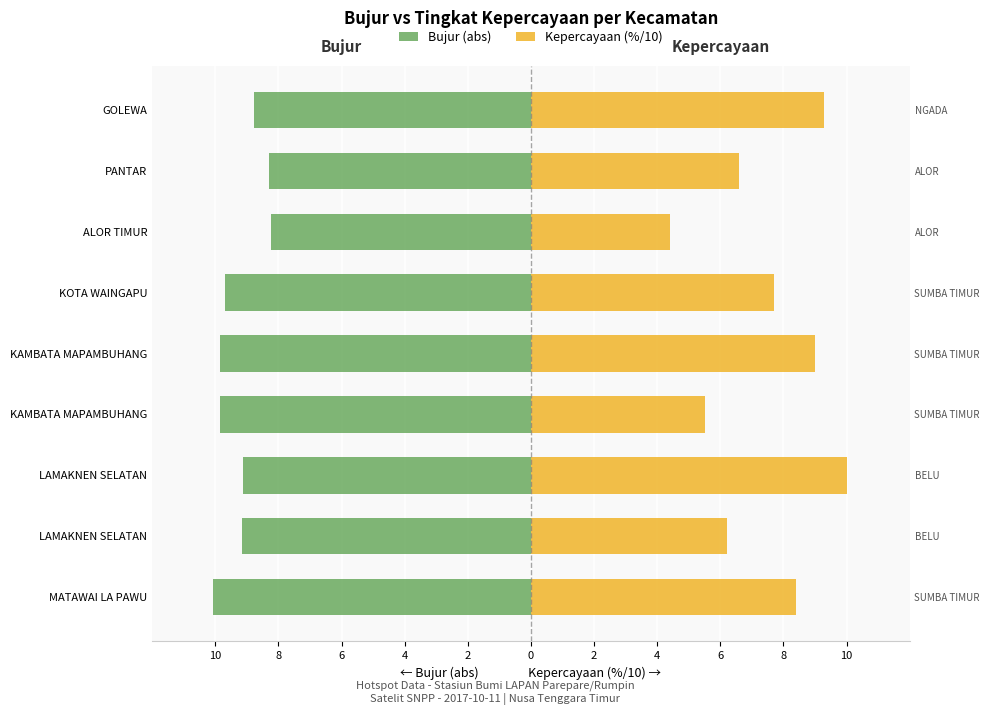

Reading left to right, what are all the values shown in this chart?

Bujur (abs): -10.1	-9.2	-9.1	-9.9	-9.9	-9.7	-8.2	-8.3	-8.8
Kepercayaan (%/10): 8.4	6.2	10.0	5.5	9.0	7.7	4.4	6.6	9.3